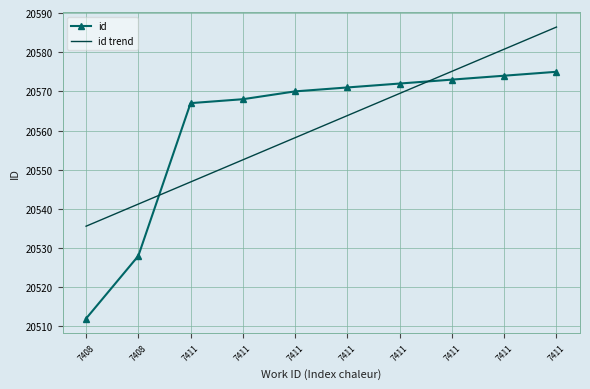

Reading left to right, extract all data points from this chart.

id: 7408=20512.0	7408=20528.0	7411=20567.0	7411=20568.0	7411=20570.0	7411=20571.0	7411=20572.0	7411=20573.0	7411=20574.0	7411=20575.0
id trend: 7408=20535.6	7408=20541.2	7411=20546.9	7411=20552.5	7411=20558.2	7411=20563.8	7411=20569.5	7411=20575.1	7411=20580.8	7411=20586.4